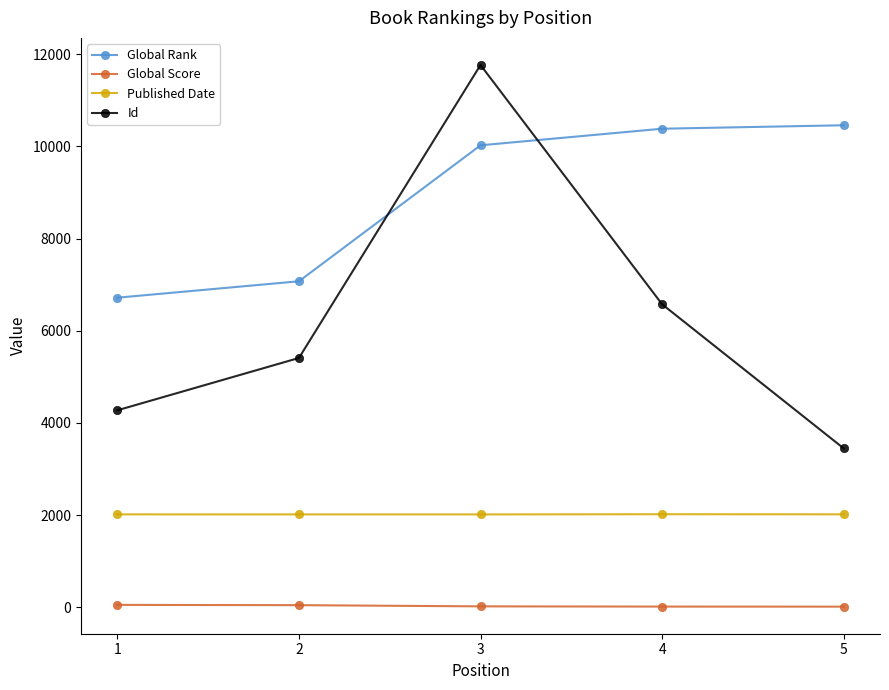

The value of Global Rank at 3 is 10023. True or false?

True